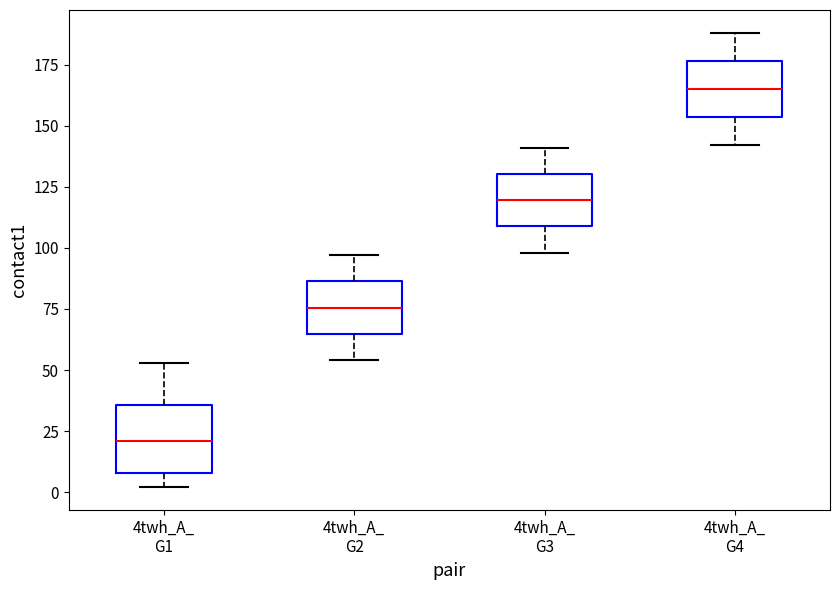

Where is the lower edge of the box for 4twh_A_ G1 on the y-axis? The values are not printed on the chart, so give them approximately, as read against the axis.

10